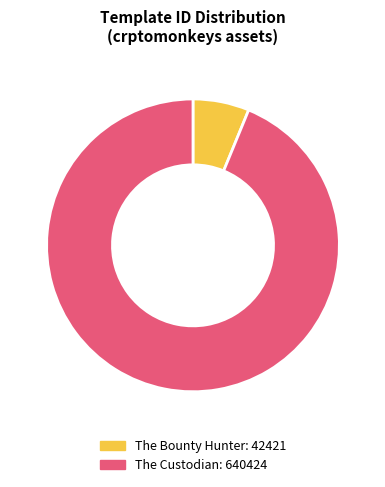

Does The Custodian account for over 50% of the chart?

Yes